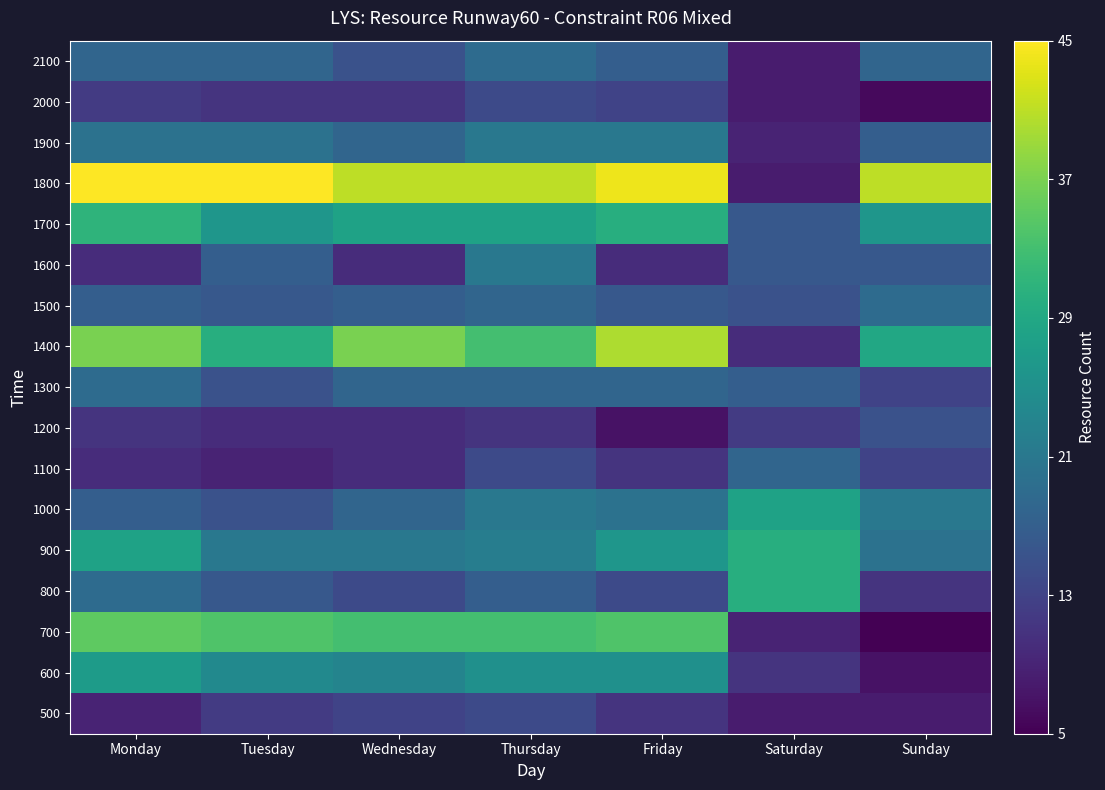

Reading left to right, list all the values displayed in this chart.

500: Monday=9	Tuesday=12	Wednesday=13	Thursday=14	Friday=11	Saturday=8	Sunday=8
600: Monday=27	Tuesday=24	Wednesday=23	Thursday=25	Friday=25	Saturday=11	Sunday=7
700: Monday=35	Tuesday=34	Wednesday=33	Thursday=33	Friday=34	Saturday=9	Sunday=5
800: Monday=19	Tuesday=16	Wednesday=14	Thursday=17	Friday=14	Saturday=30	Sunday=11
900: Monday=28	Tuesday=21	Wednesday=21	Thursday=22	Friday=26	Saturday=30	Sunday=20
1000: Monday=17	Tuesday=15	Wednesday=18	Thursday=21	Friday=20	Saturday=28	Sunday=21
1100: Monday=10	Tuesday=9	Wednesday=10	Thursday=14	Friday=11	Saturday=18	Sunday=13
1200: Monday=11	Tuesday=10	Wednesday=10	Thursday=11	Friday=7	Saturday=12	Sunday=15
1300: Monday=19	Tuesday=15	Wednesday=18	Thursday=18	Friday=18	Saturday=17	Sunday=13
1400: Monday=37	Tuesday=30	Wednesday=37	Thursday=33	Friday=40	Saturday=10	Sunday=29
1500: Monday=17	Tuesday=16	Wednesday=17	Thursday=18	Friday=16	Saturday=15	Sunday=19
1600: Monday=10	Tuesday=17	Wednesday=10	Thursday=21	Friday=10	Saturday=16	Sunday=16
1700: Monday=31	Tuesday=26	Wednesday=28	Thursday=28	Friday=30	Saturday=16	Sunday=26
1800: Monday=45	Tuesday=45	Wednesday=41	Thursday=41	Friday=44	Saturday=8	Sunday=41
1900: Monday=20	Tuesday=20	Wednesday=18	Thursday=21	Friday=21	Saturday=9	Sunday=17
2000: Monday=12	Tuesday=11	Wednesday=11	Thursday=14	Friday=13	Saturday=8	Sunday=6
2100: Monday=18	Tuesday=18	Wednesday=15	Thursday=19	Friday=17	Saturday=8	Sunday=18